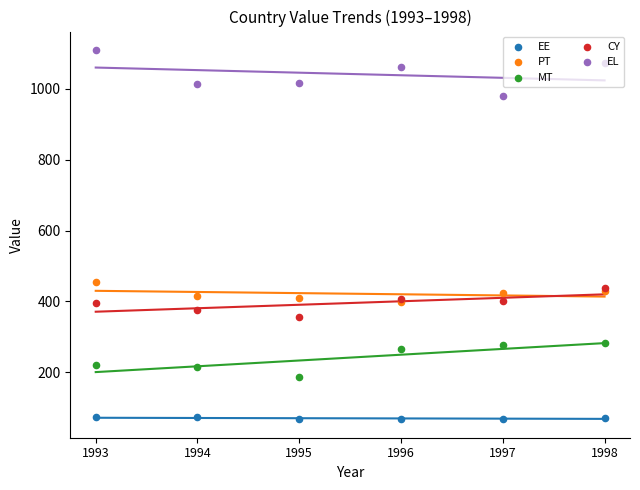

Which series has the largest Y range (max minus min)?

EL